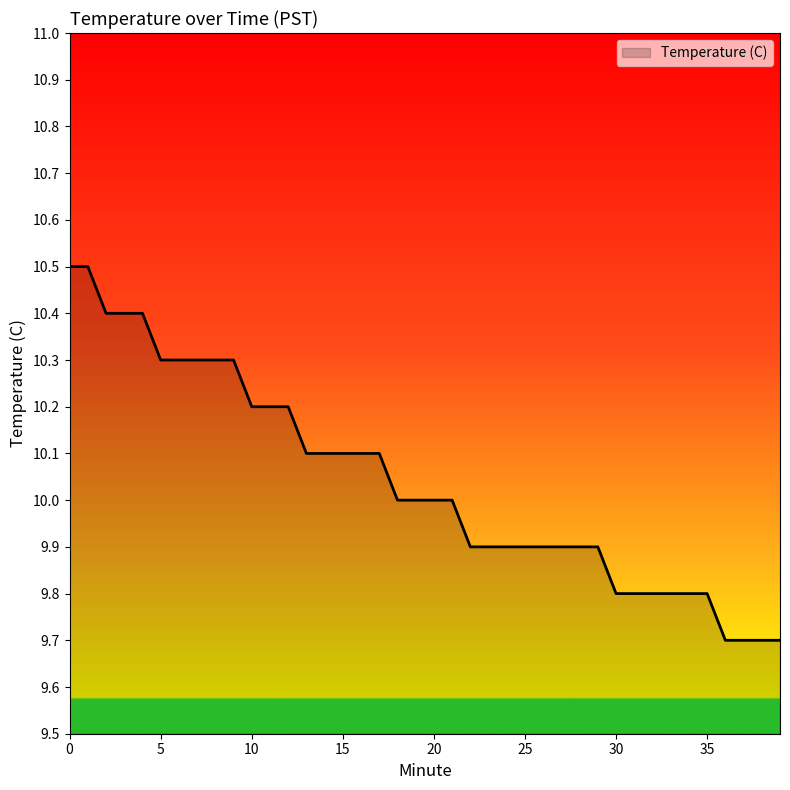

What is the difference between the maximum and minimum values?

0.8